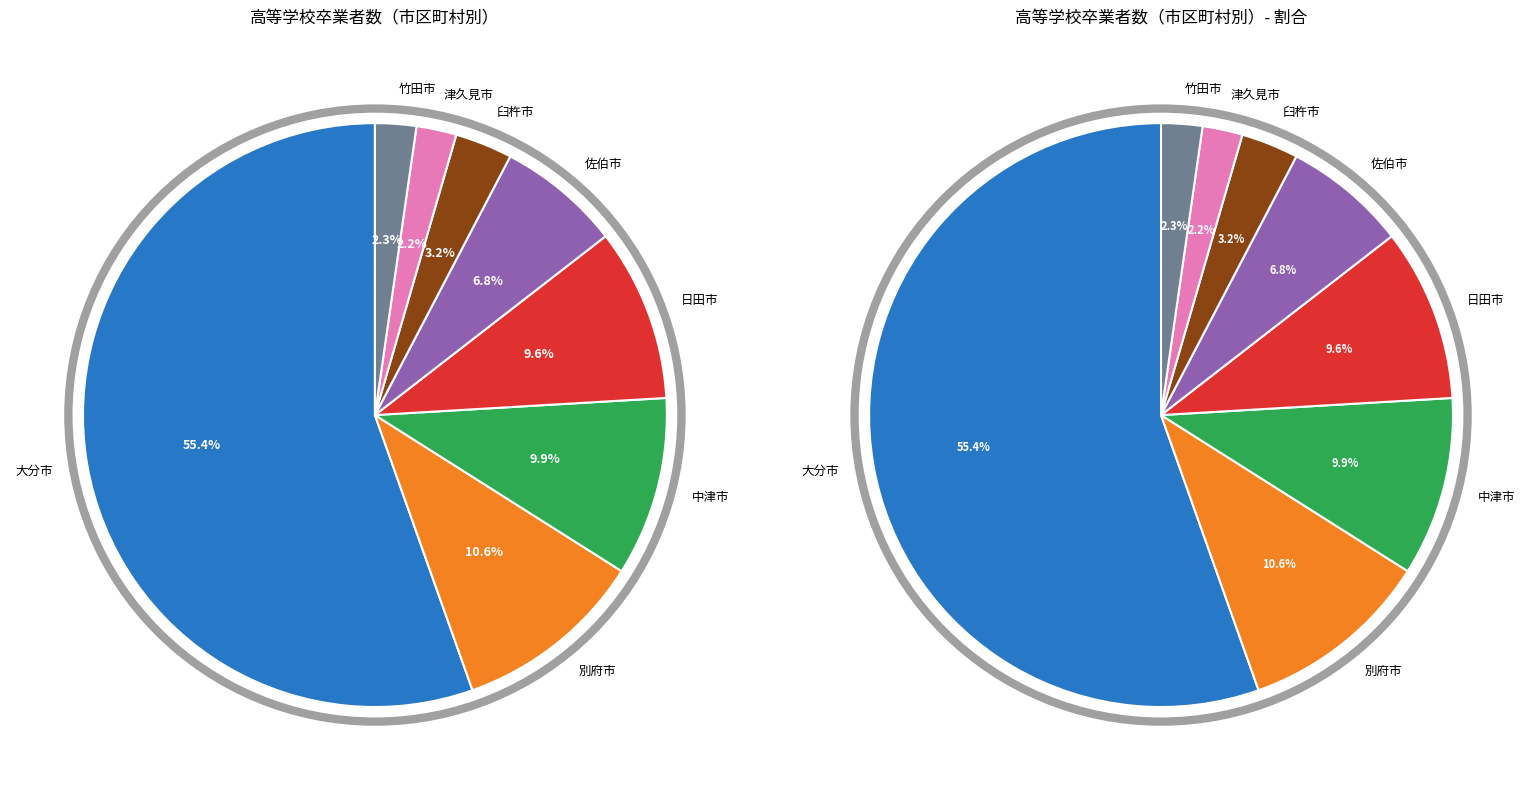

Rank the categories by value from lowest to highest.

津久見市, 竹田市, 臼杵市, 佐伯市, 日田市, 中津市, 別府市, 大分市